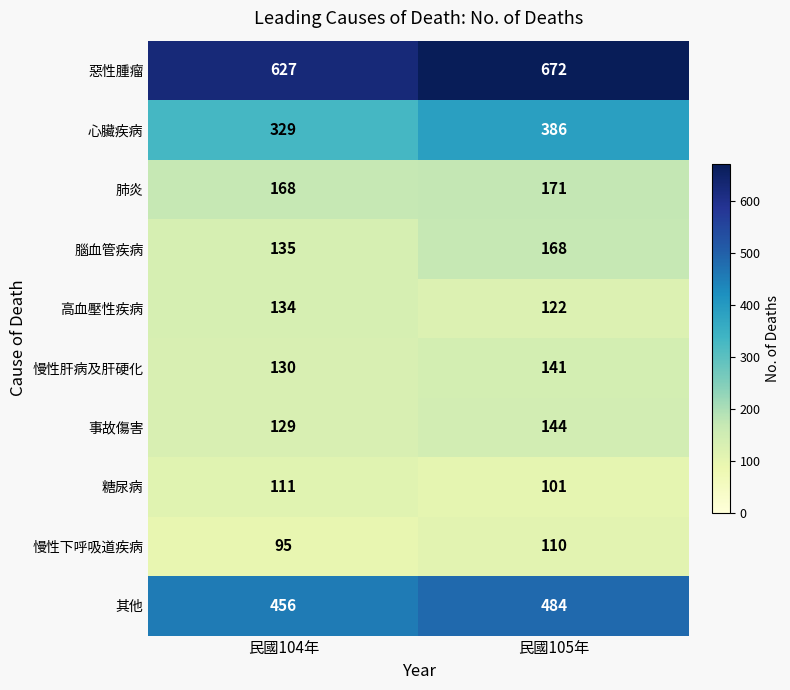

What is the total value across all series at 民國104年?

2314